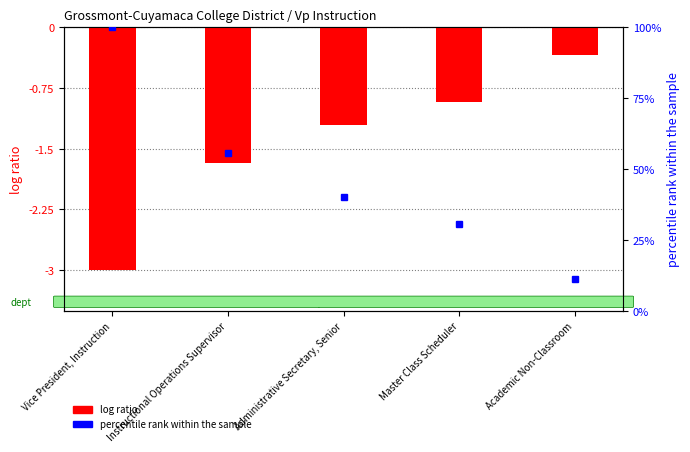

The value at Master Class Scheduler is -0.4. True or false?

False